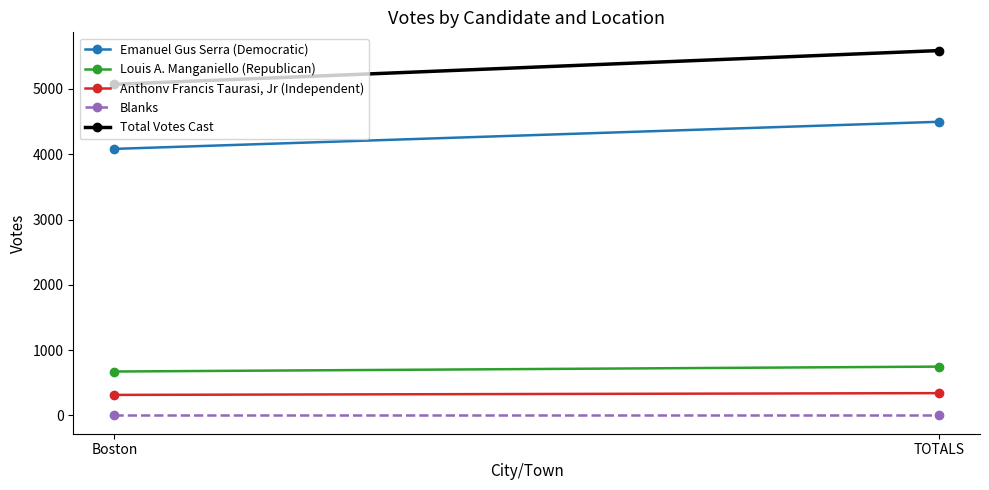

Which has a higher value, Boston or TOTALS?

TOTALS